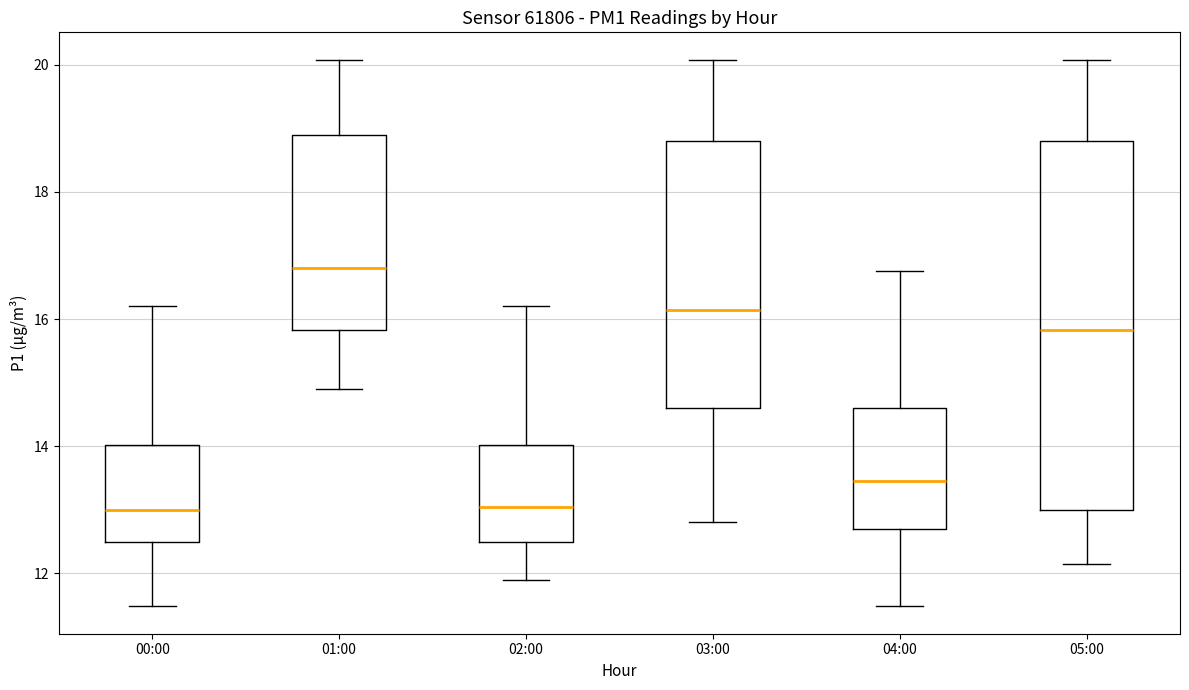

Which box is the tallest, from its lower edge to its upper edge?

05:00